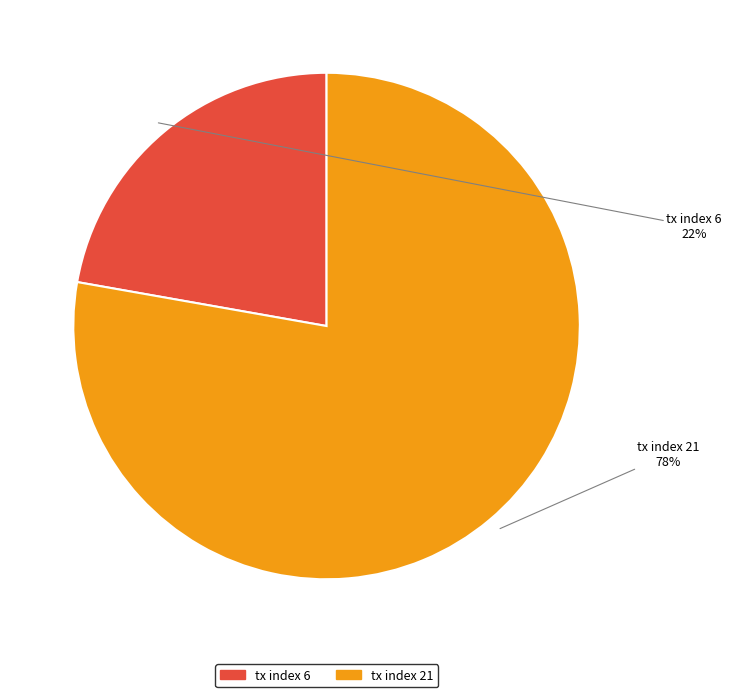

Which slice represents more than half of the pie?

tx index 21